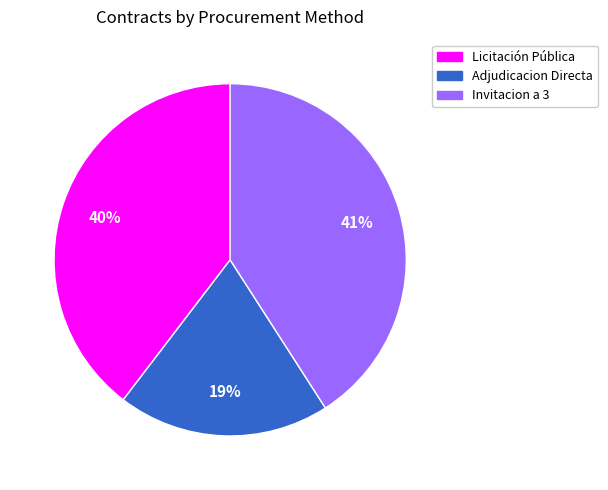

To the nearest percent, what is the average slice percentage?

33%